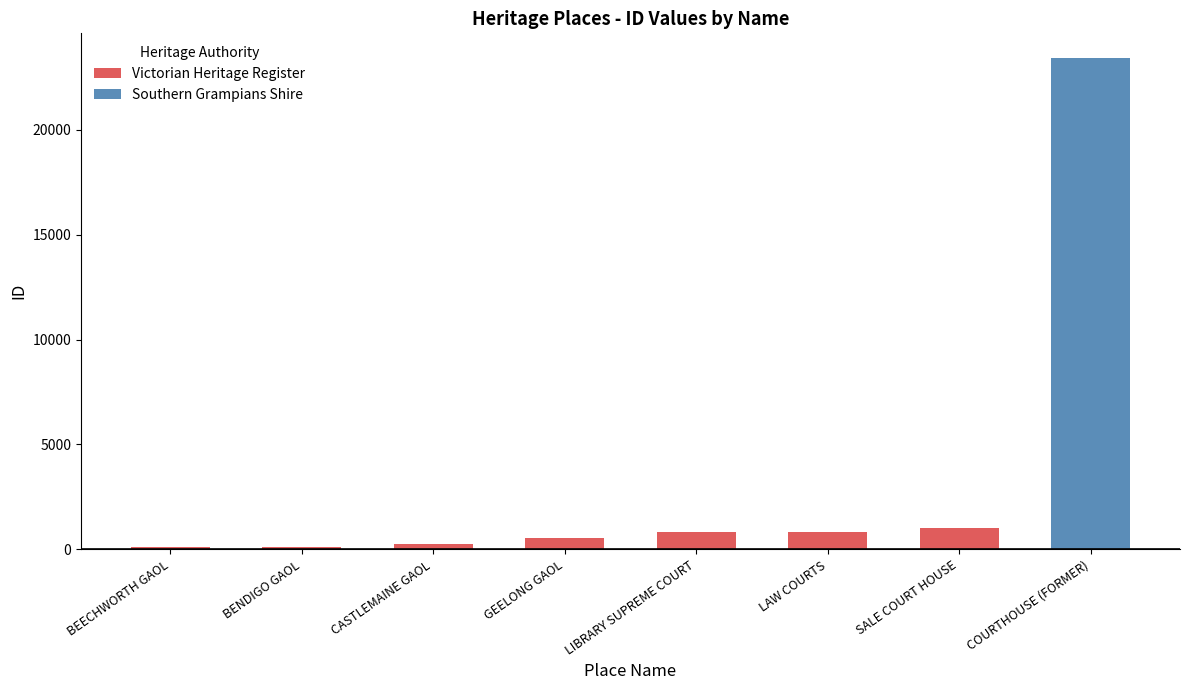

What is the value of the 7th bar from the left?

1008